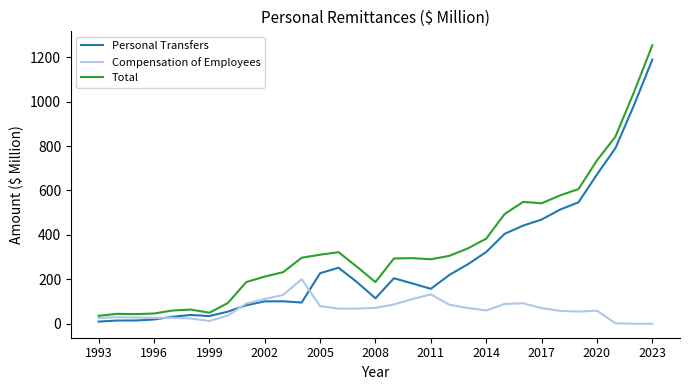

Which series has the largest total across all categories?

Total